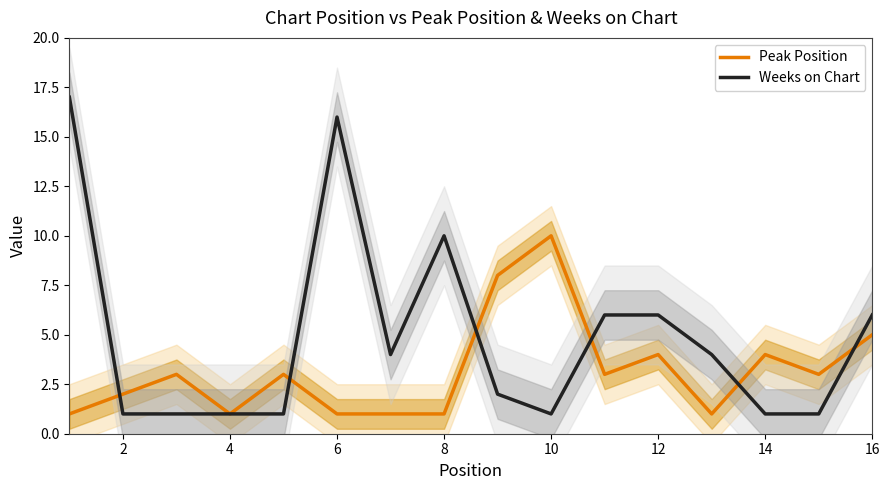

At which label is Weeks on Chart closest to 9?

8